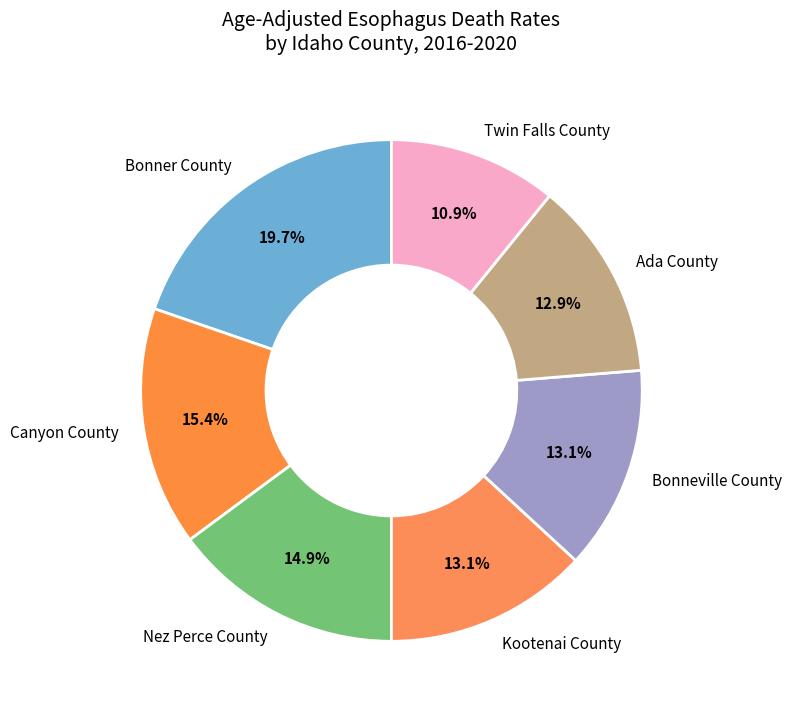

Which category has the smallest portion of the pie?

Twin Falls County